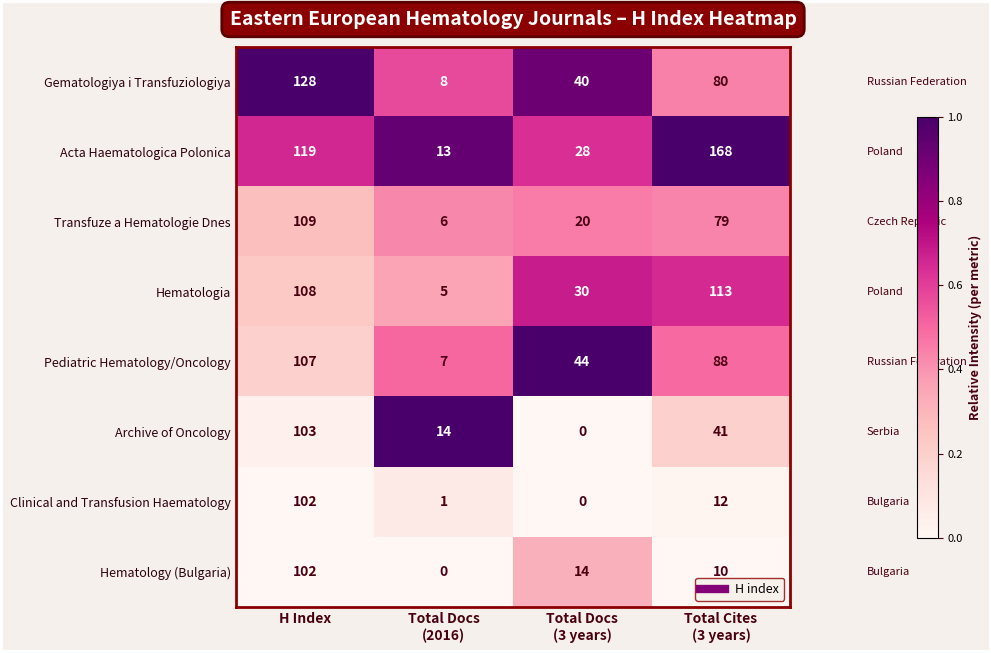

Which category has the highest value in the Transfuze a Hematologie Dnes series?

H Index